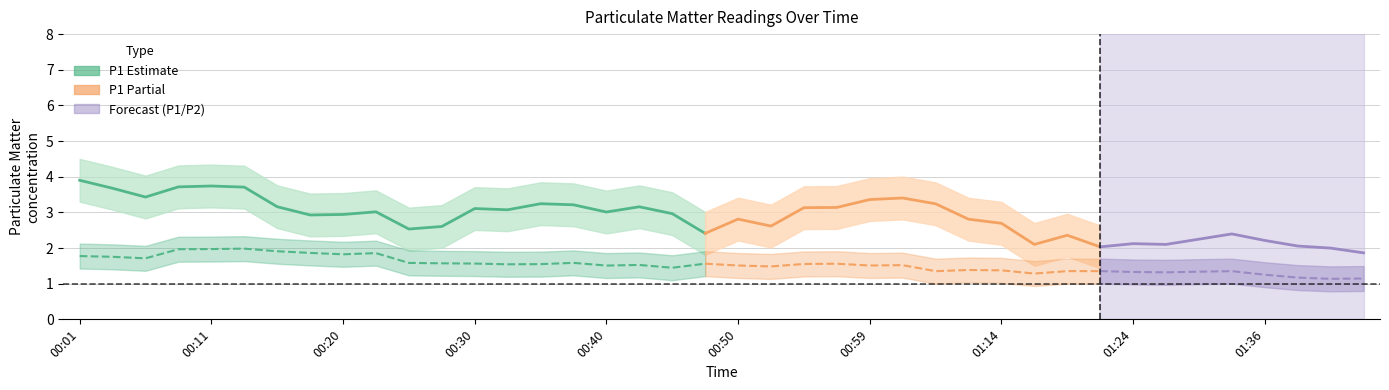

Is this an area chart (filled region under the line)?

No